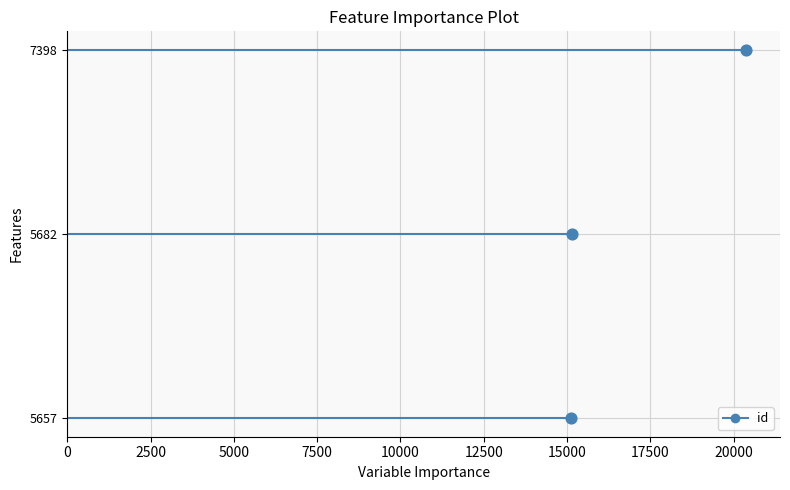

Between 5000 and 2500, which is larger?

5000